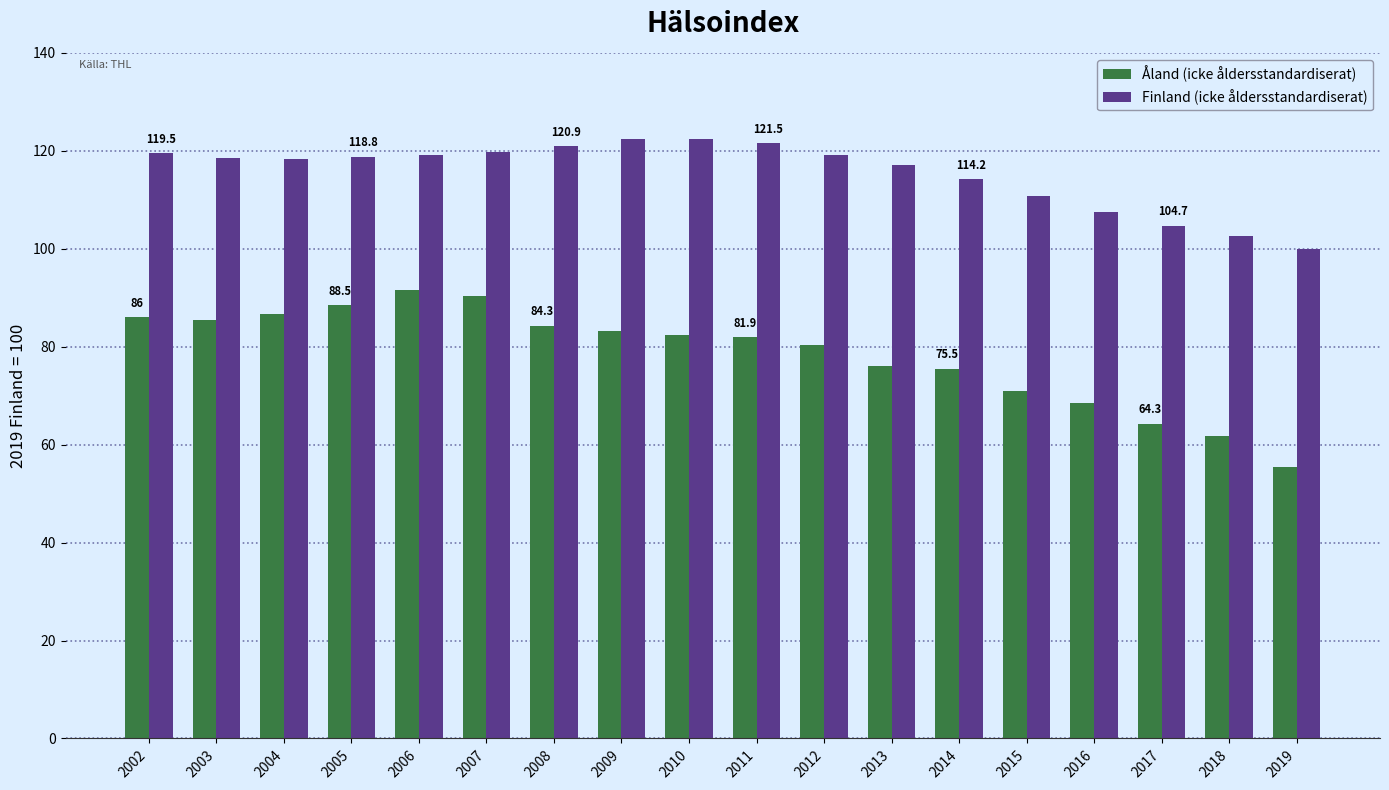

The value of Finland (icke åldersstandardiserat) at 2016 is 64.8. True or false?

False